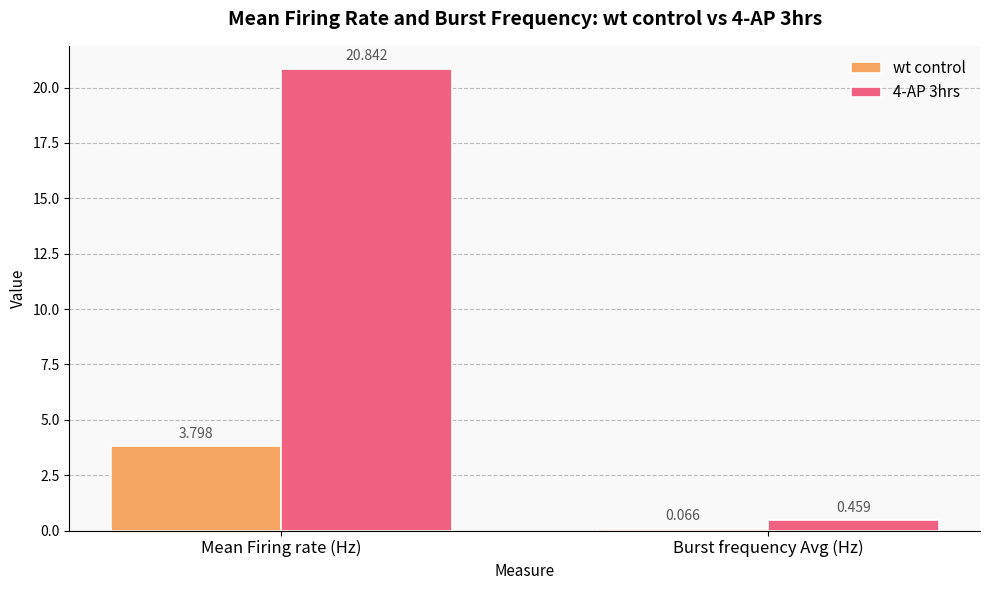

Is the value of wt control at Burst frequency Avg (Hz) greater than the value of 4-AP 3hrs at Burst frequency Avg (Hz)?

No